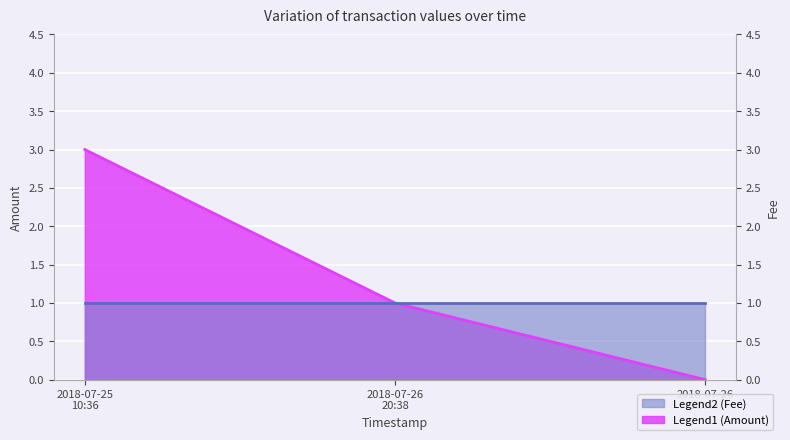

How many values are between 0 and 3?

3